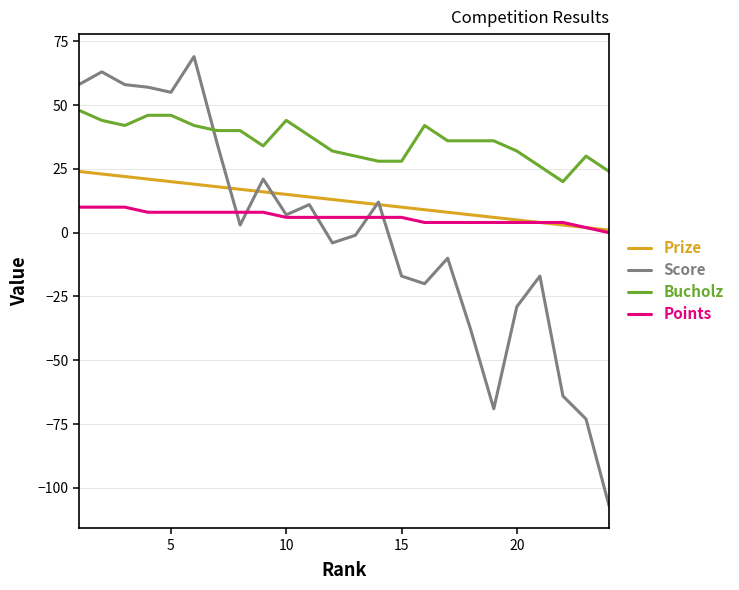

Which series has the largest total across all categories?

Bucholz